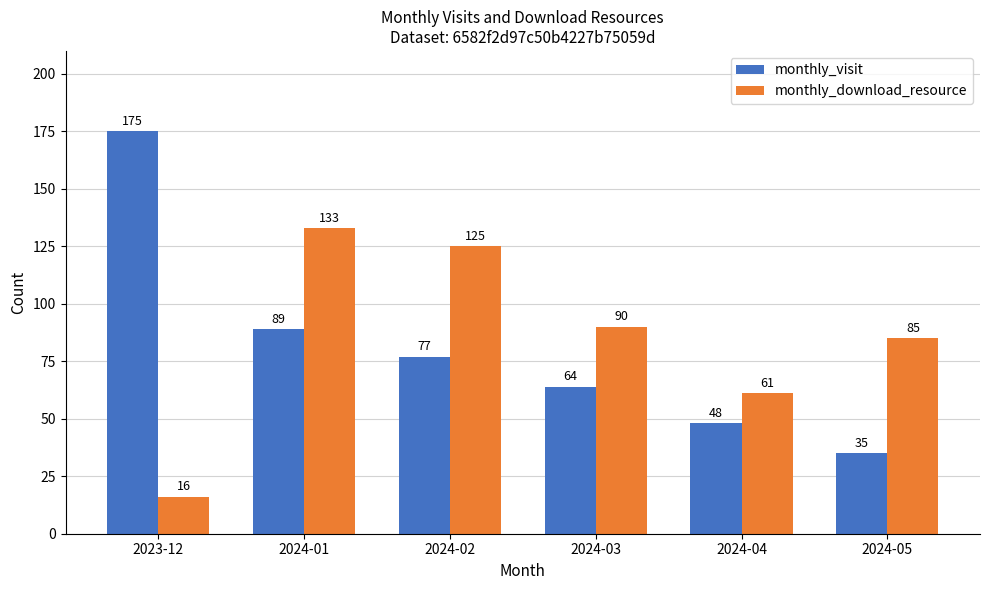

Rank the series by their maximum value, from lowest to highest.

monthly_download_resource, monthly_visit